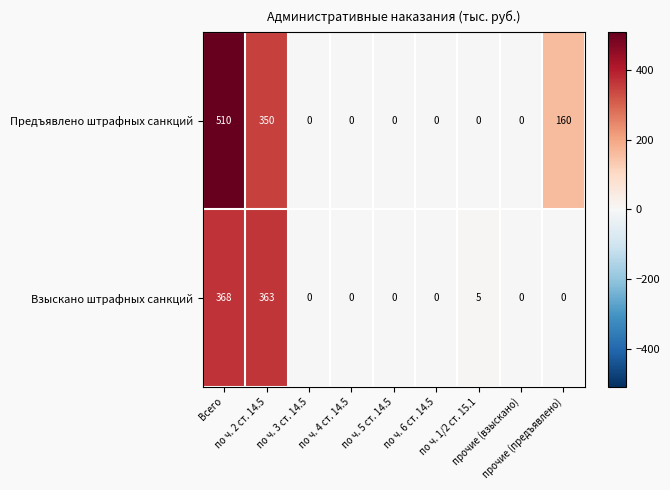

What is the highest value of the Предъявлено штрафных санкций series?

510